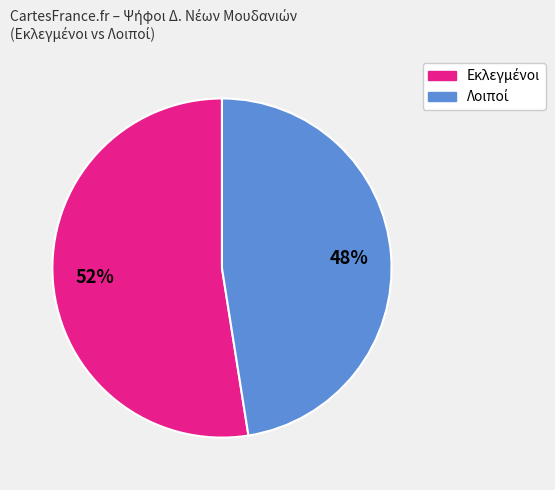

Does any single category account for the majority?

Yes